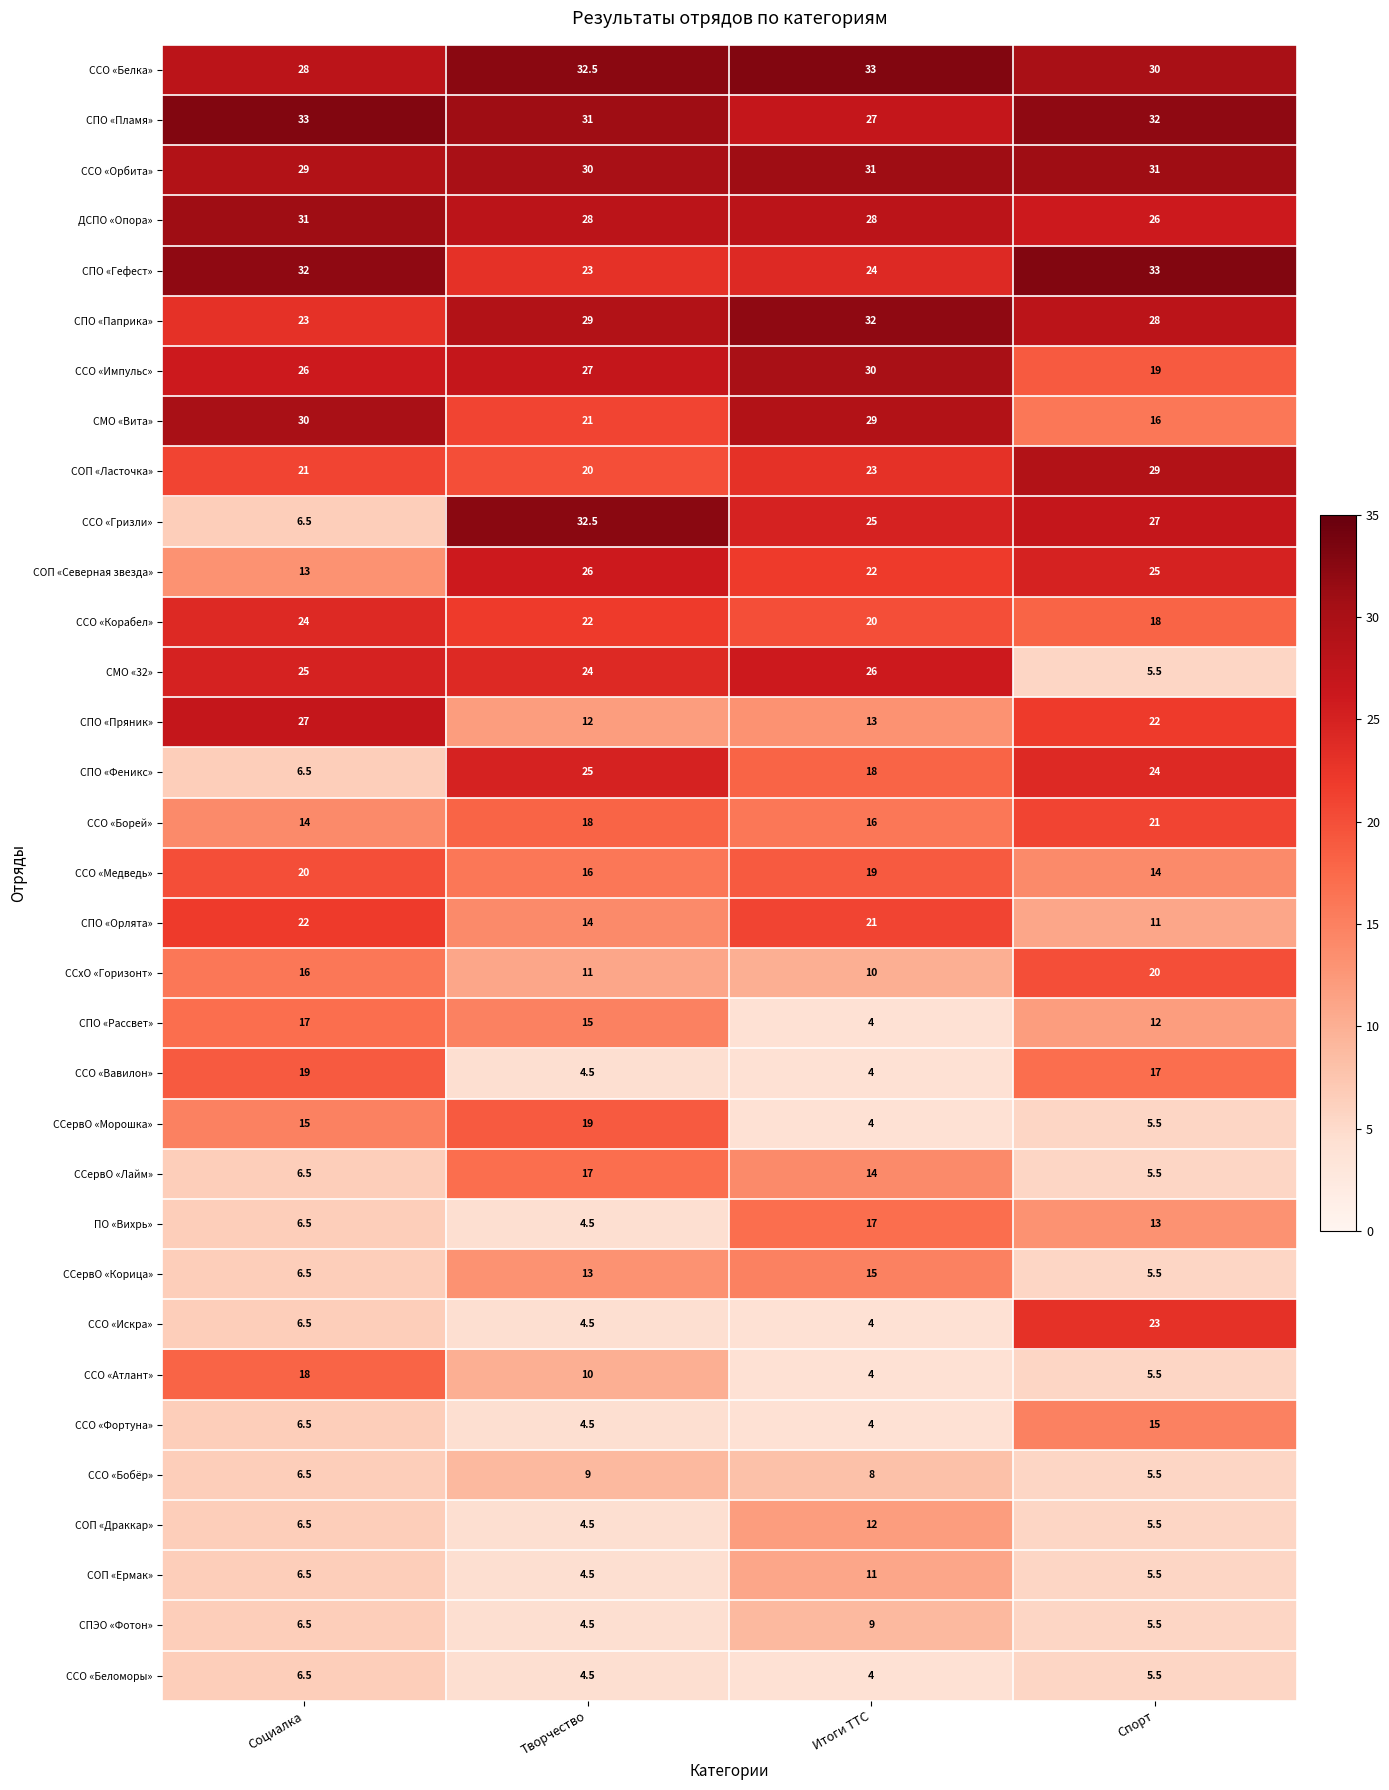

What is the total value across all series at Творчество?

561.0